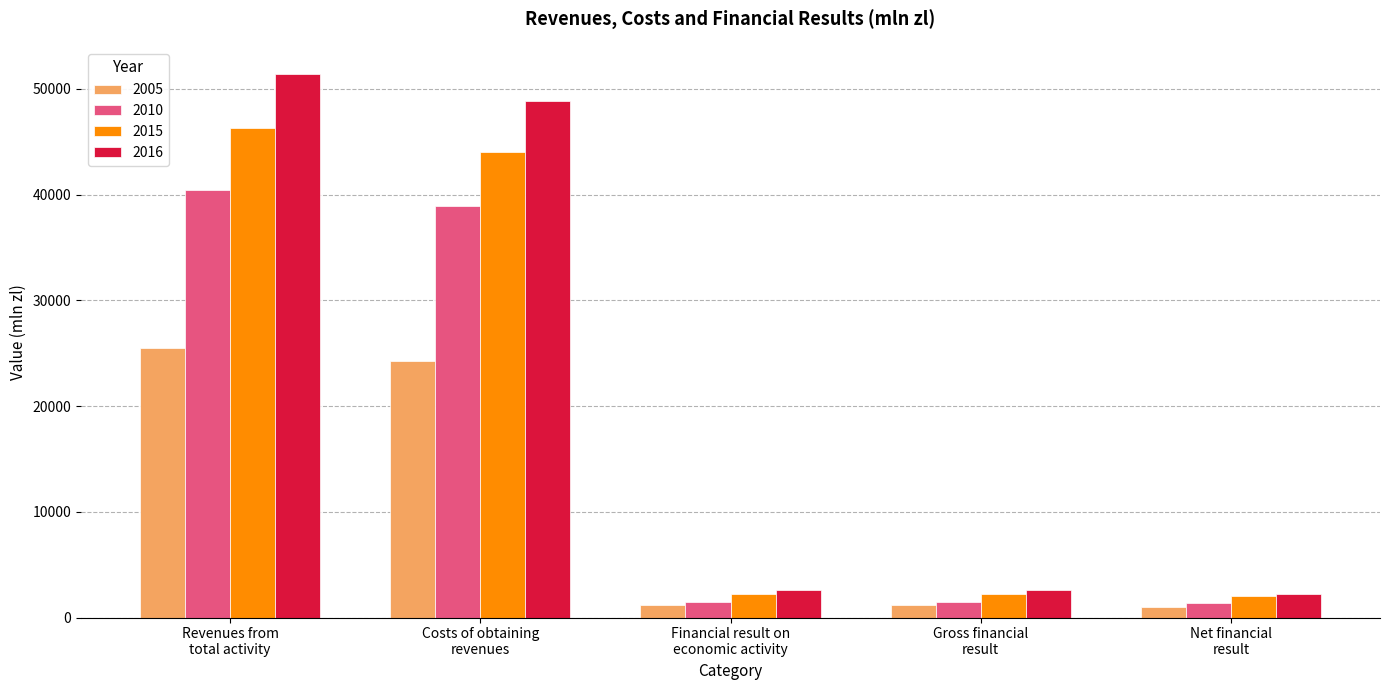

Rank the series by their maximum value, from lowest to highest.

2005, 2010, 2015, 2016